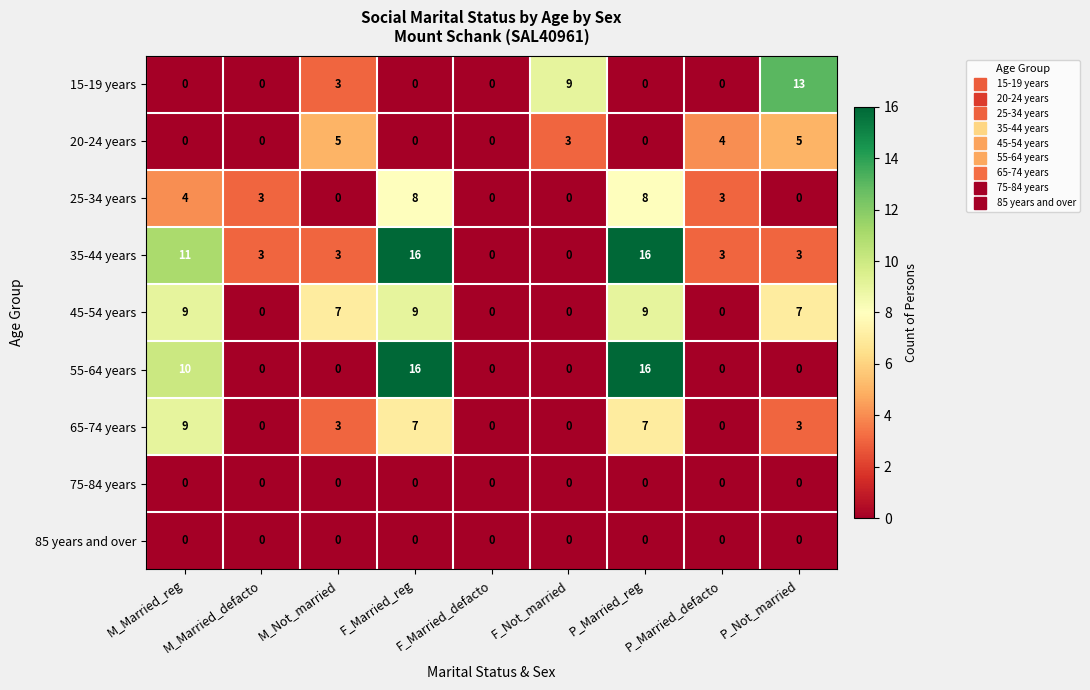

What is the difference between the highest and lowest values at F_Not_married?

9